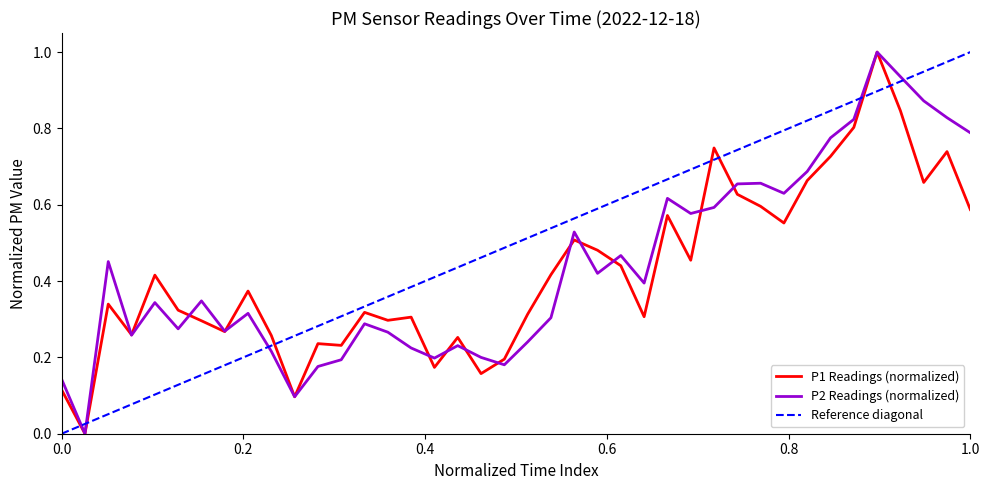

Is it true that P1 Readings (normalized) equals 0.2 at 1.0?

False